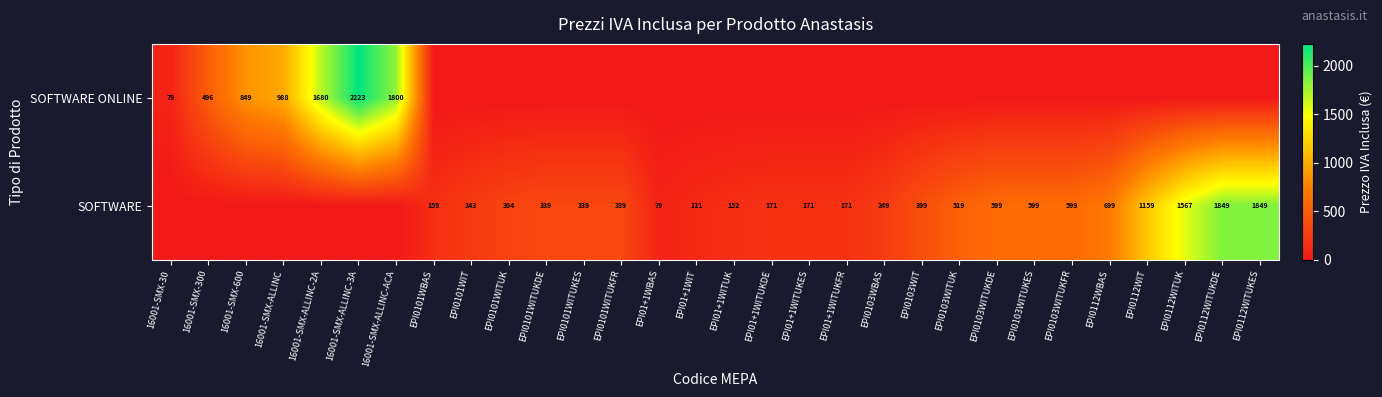

At how many categories does at least one series exceed 2061?

1